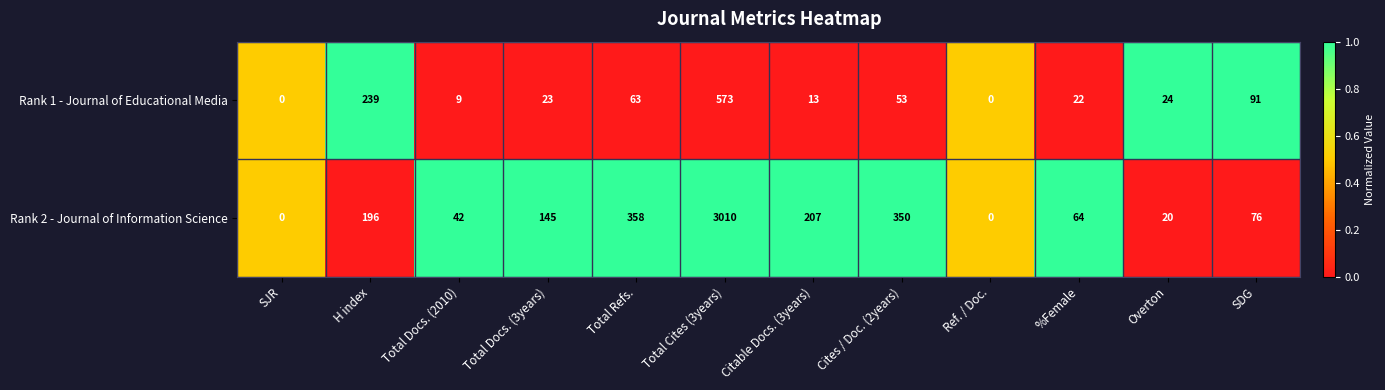

At which category is the sum across all series the highest?

Total Cites (3years)